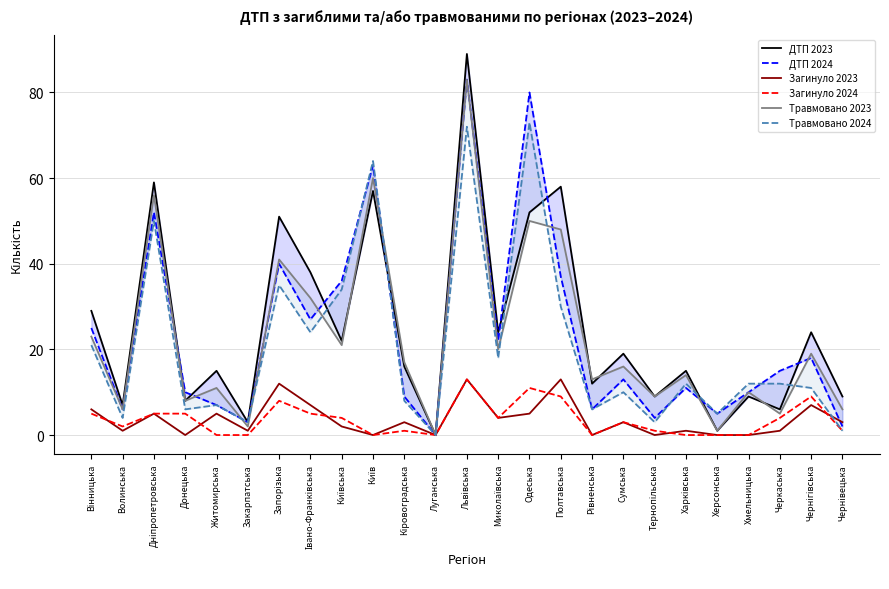

How many values in ДТП 2024 are above zero?

24